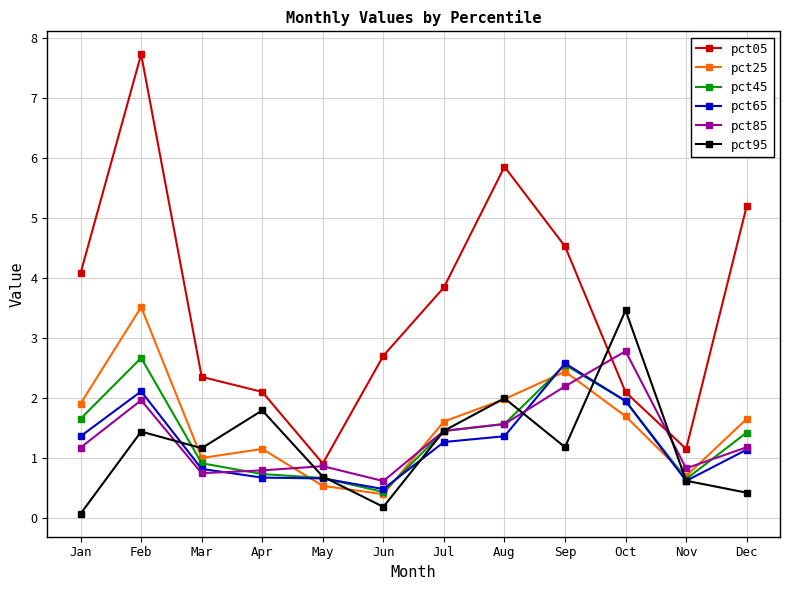

What is the minimum value for pct95?

0.1